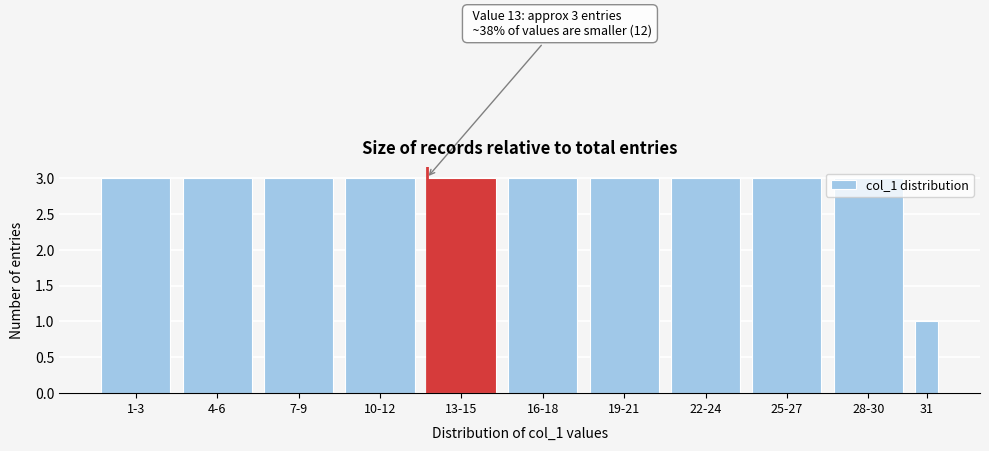

What is the label of the 4th bar from the left?

10-12